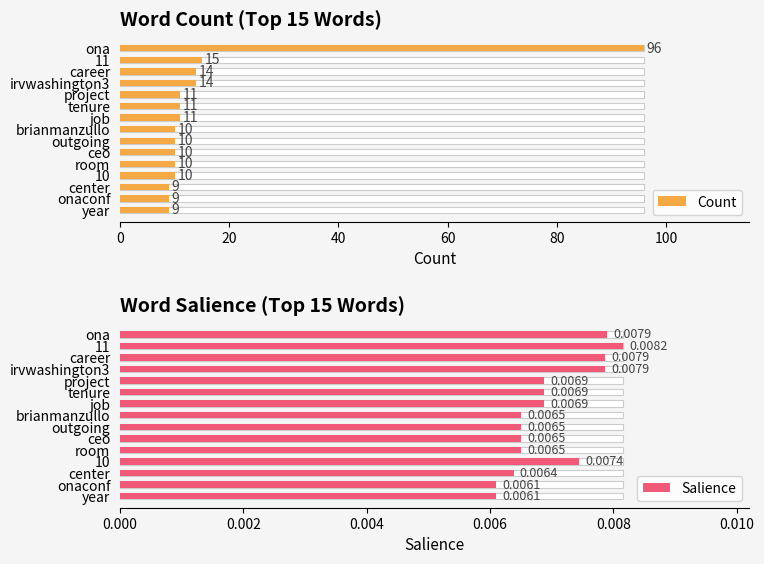

What is the maximum value shown in the chart?

96.0